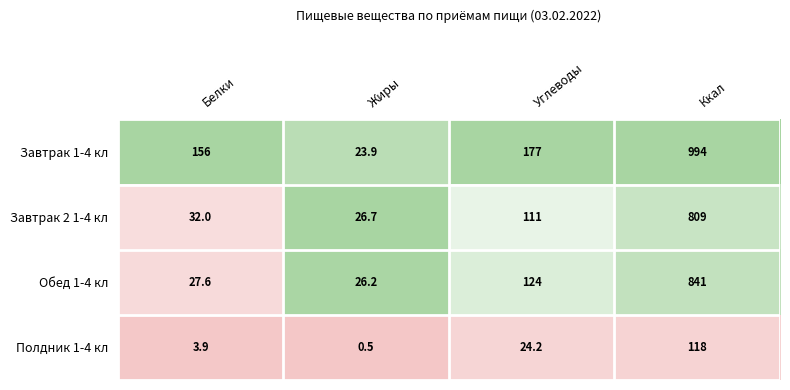

Rank the series by their maximum value, from lowest to highest.

Полдник 1-4 кл, Завтрак 2 1-4 кл, Обед 1-4 кл, Завтрак 1-4 кл